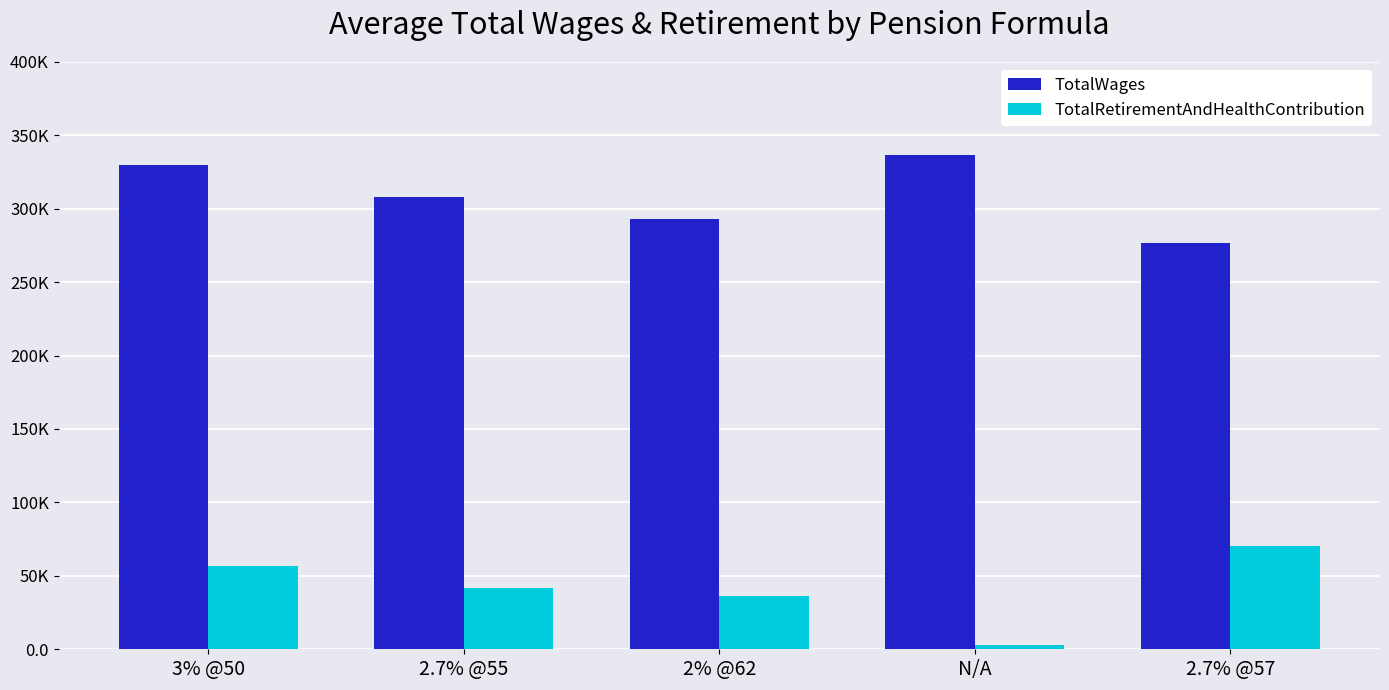

Are the bars horizontal?

No